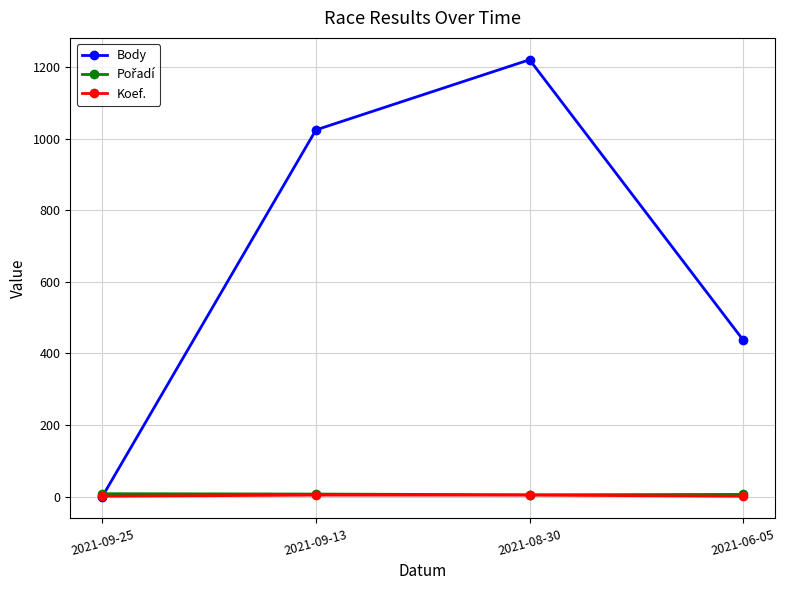

What is the label of the 2nd point from the left?

2021-09-13